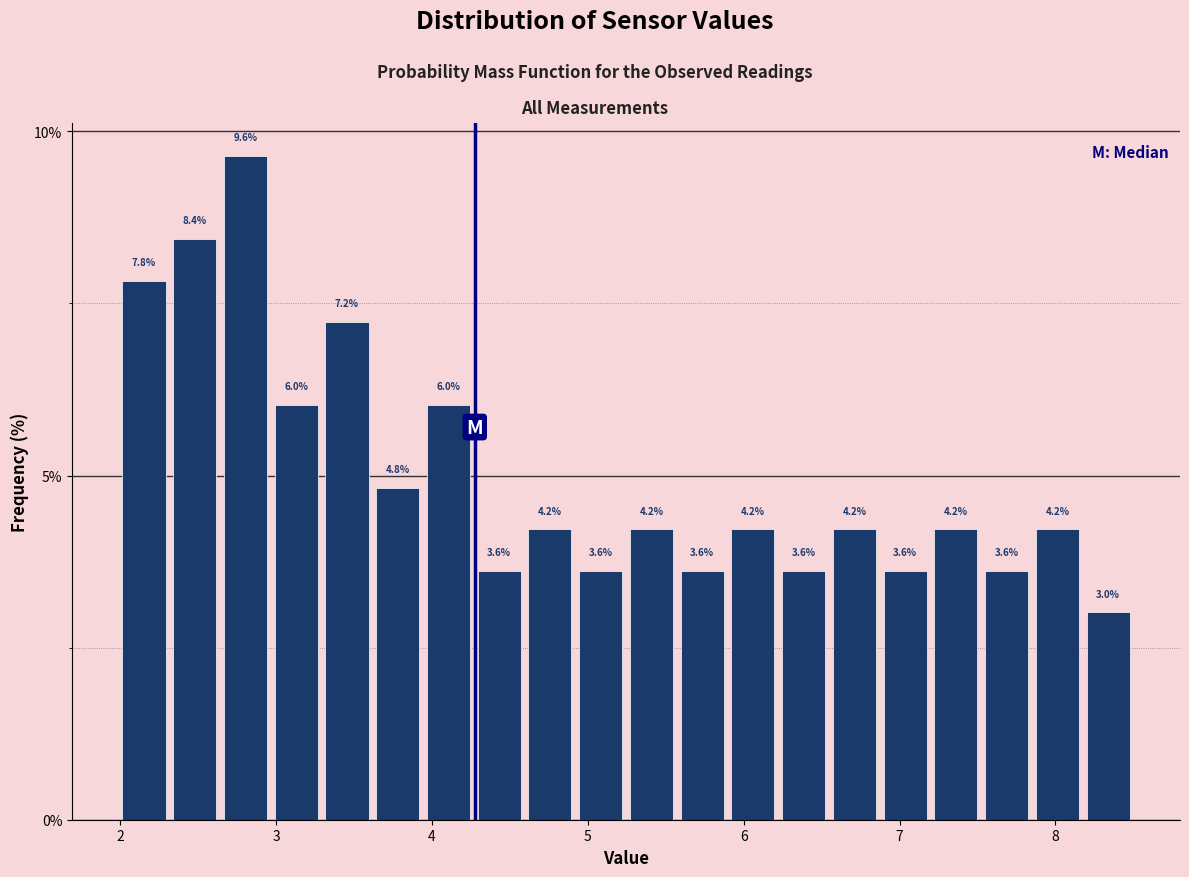

Read against the x-axis, roughly where is the centre of the tallest bar?

2.8